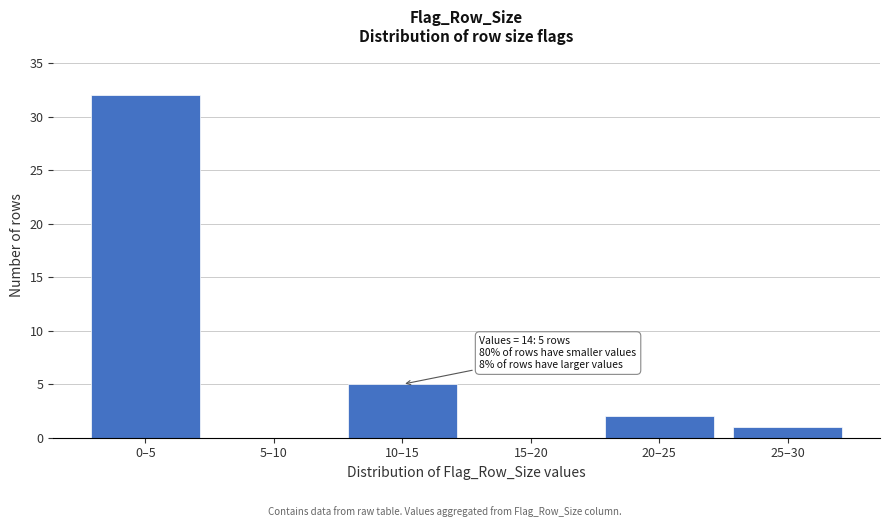

Reading left to right, what are all the values shown in this chart?

0–5=32	5–10=0	10–15=5	15–20=0	20–25=2	25–30=1